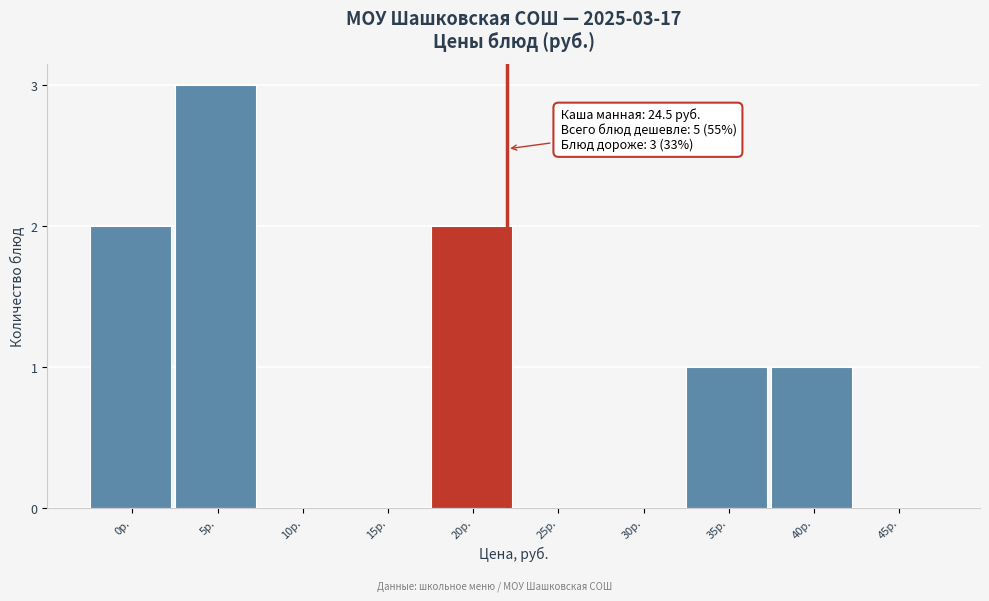

Reading left to right, list all the values displayed in this chart.

0р.=2	5р.=3	10р.=0	15р.=0	20р.=2	25р.=0	30р.=0	35р.=1	40р.=1	45р.=0